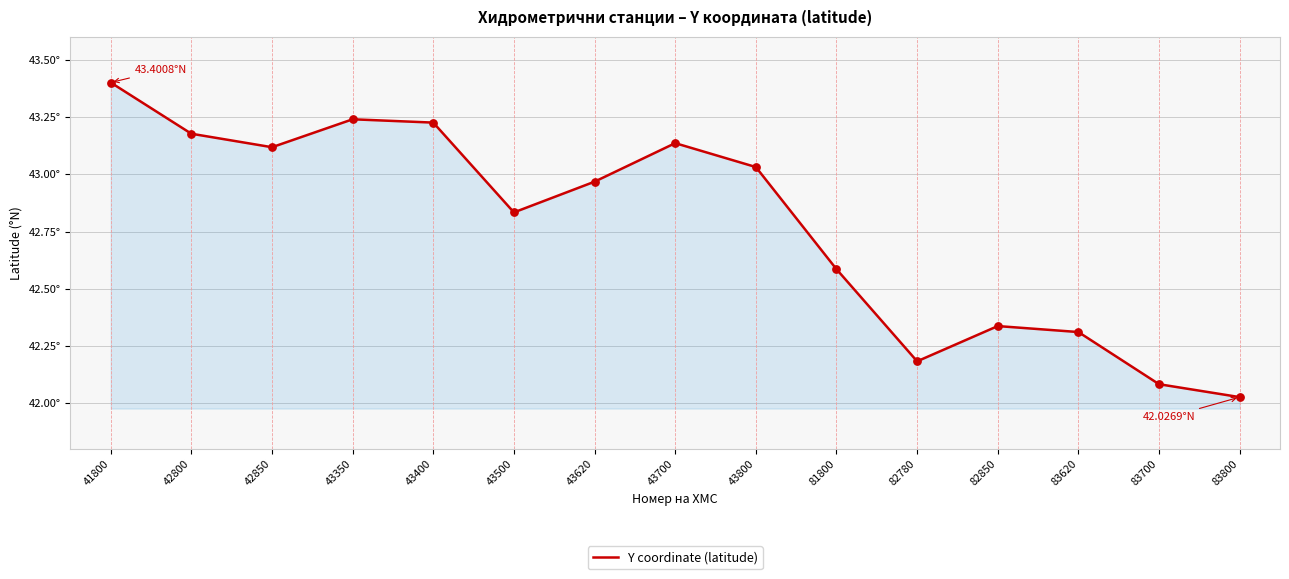

Is this an area chart (filled region under the line)?

Yes